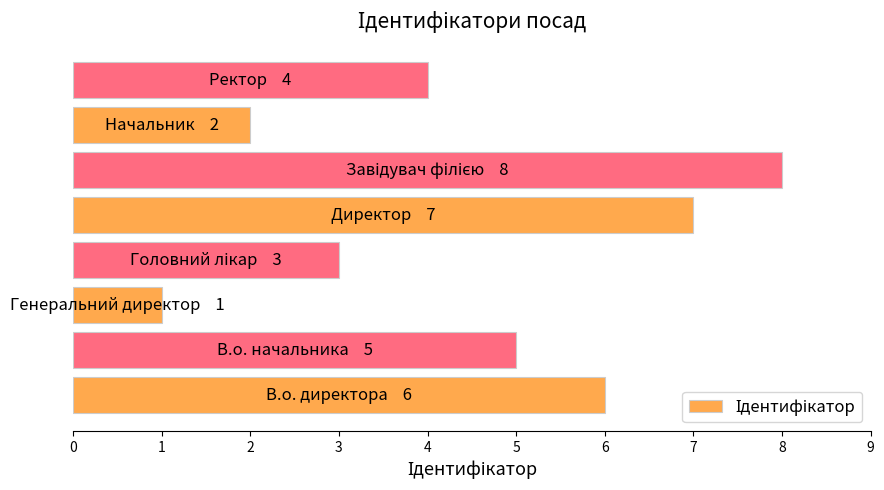

What is the difference between the maximum and minimum values?

7